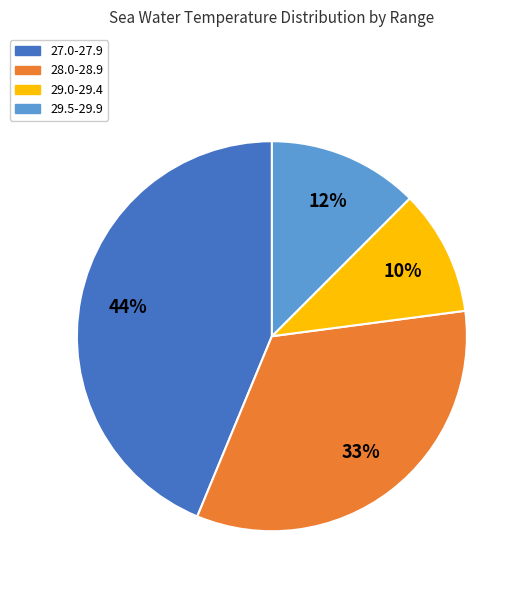

Does 27.0-27.9 account for over 50% of the chart?

No